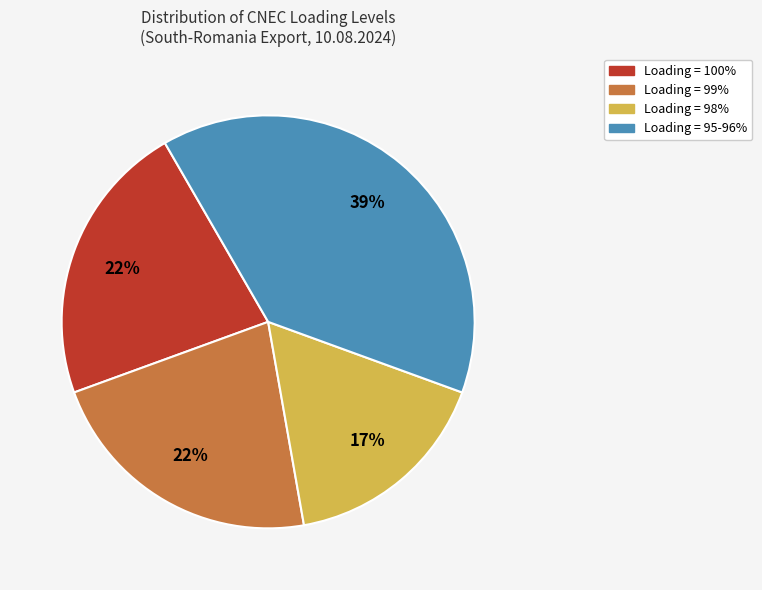

To the nearest percent, what is the difference between the largest and smallest slice percentages?

22%